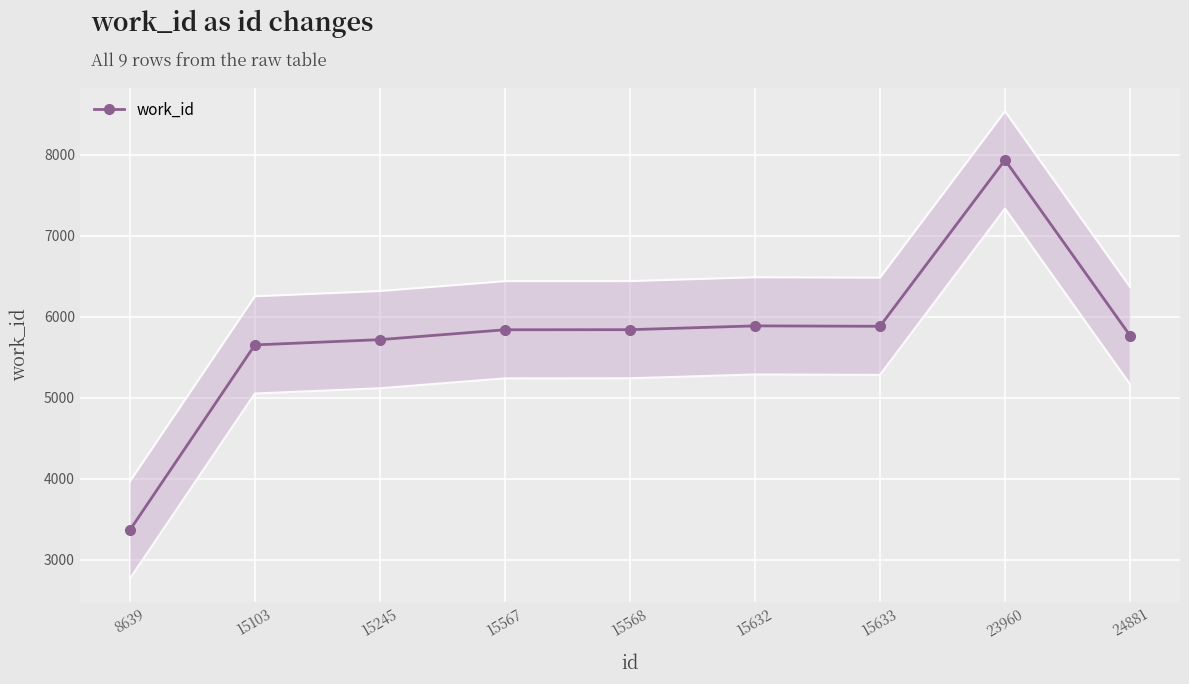

What is the difference between the values at 15568 and 15245?

123